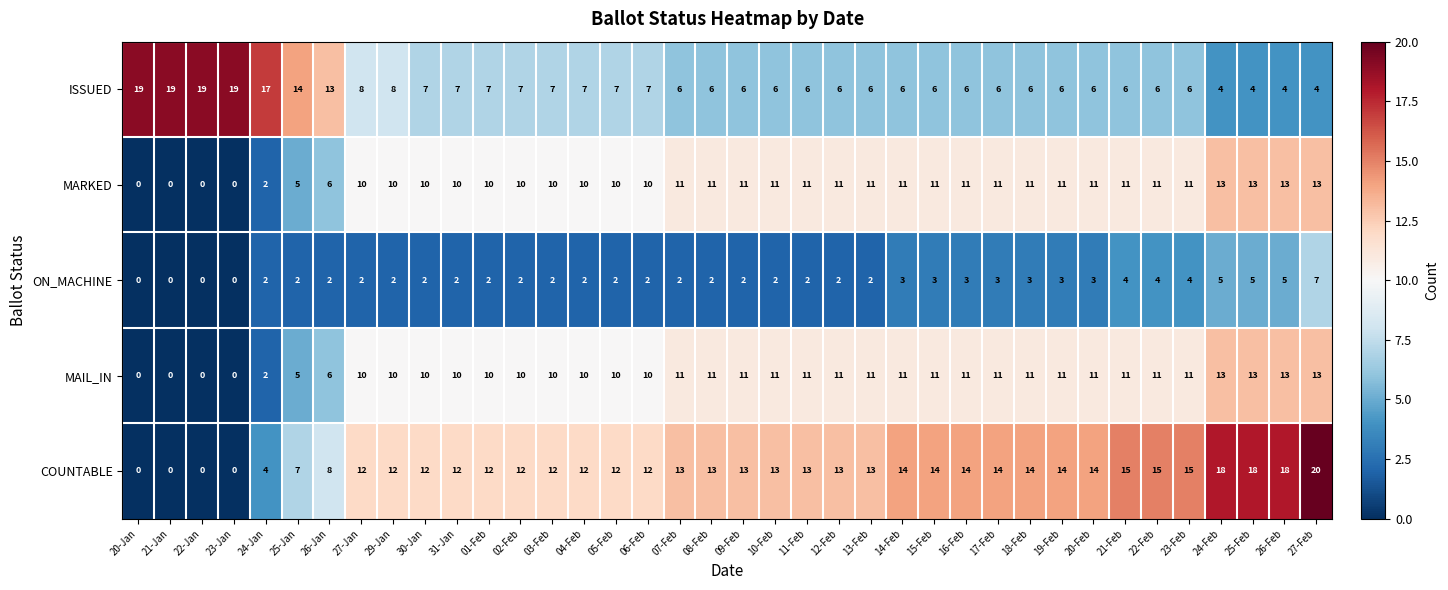

Which series has the largest total across all categories?

COUNTABLE